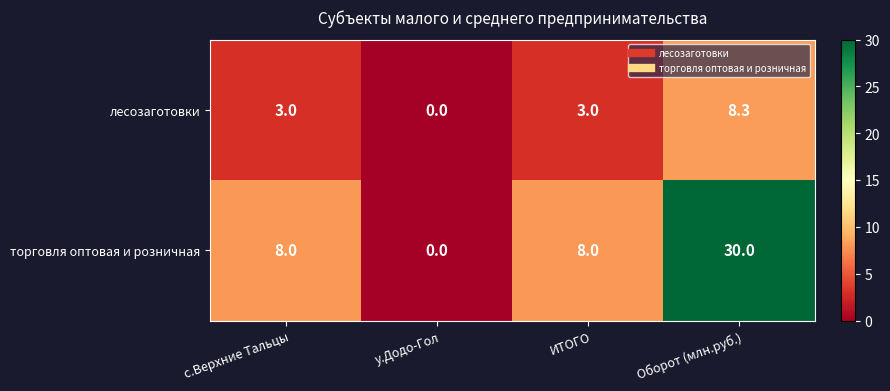

Reading left to right, what are all the values shown in this chart?

лесозаготовки: 3.0	0.0	3.0	8.3
торговля оптовая и розничная: 8.0	0.0	8.0	30.0